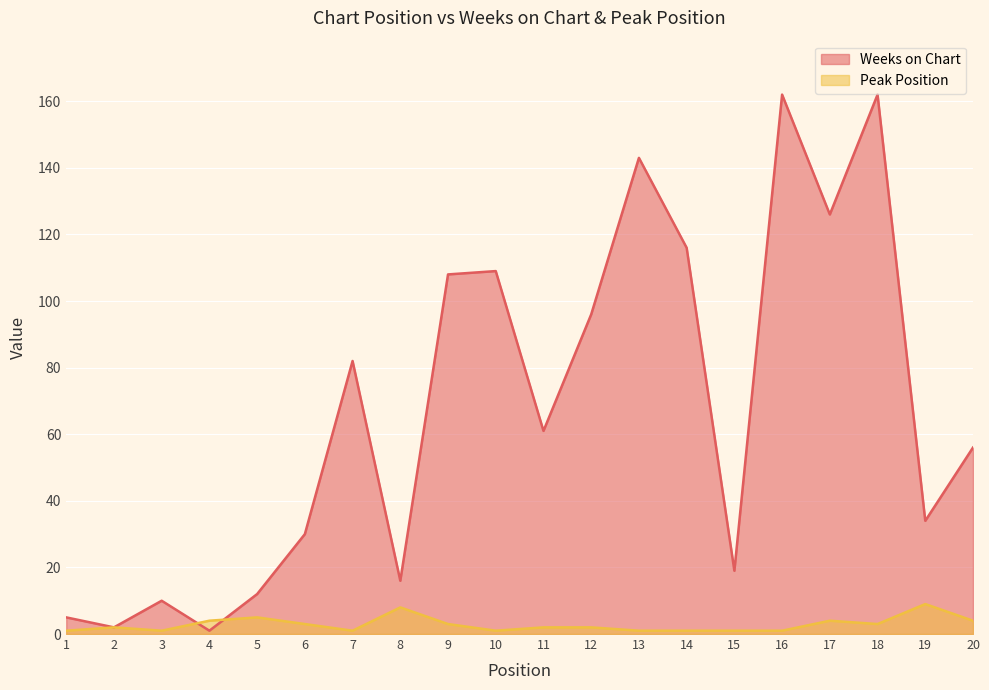

Rank the series by their average value, from highest to lowest.

Weeks on Chart, Peak Position